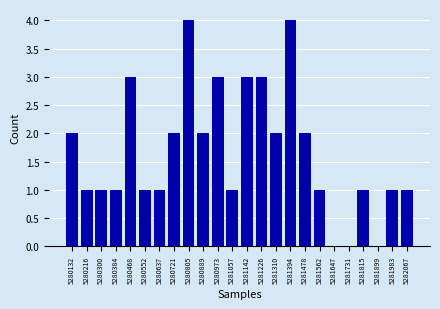

Reading right to left, list all the values displayed in this chart.

5282067=1	5281983=1	5281899=0	5281815=1	5281731=0	5281647=0	5281562=1	5281478=2	5281394=4	5281310=2	5281226=3	5281142=3	5281057=1	5280973=3	5280889=2	5280805=4	5280721=2	5280637=1	5280552=1	5280468=3	5280384=1	5280300=1	5280216=1	5280132=2